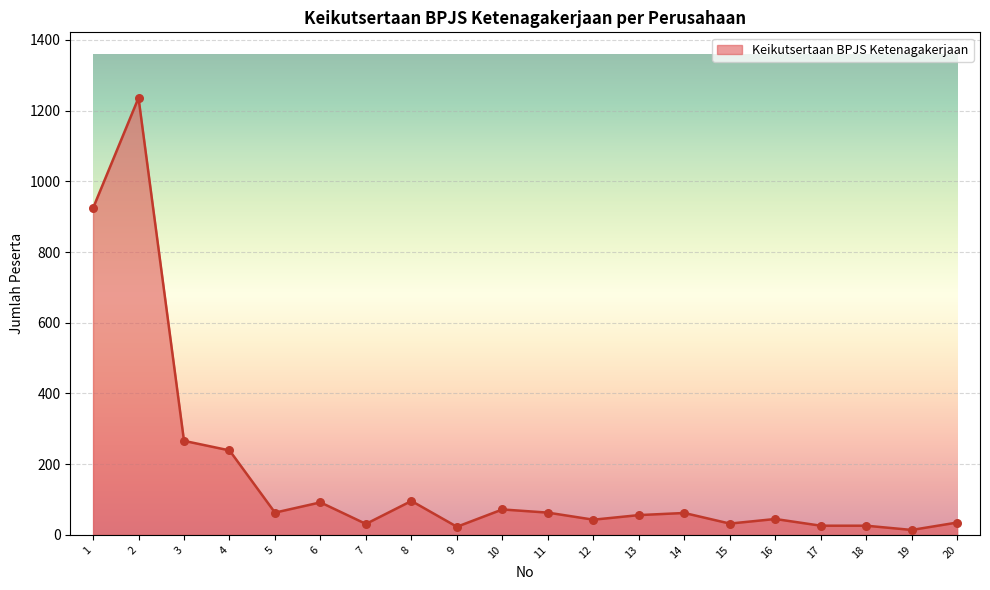

What is the ratio of the value at 18 to the value at 20?

0.7